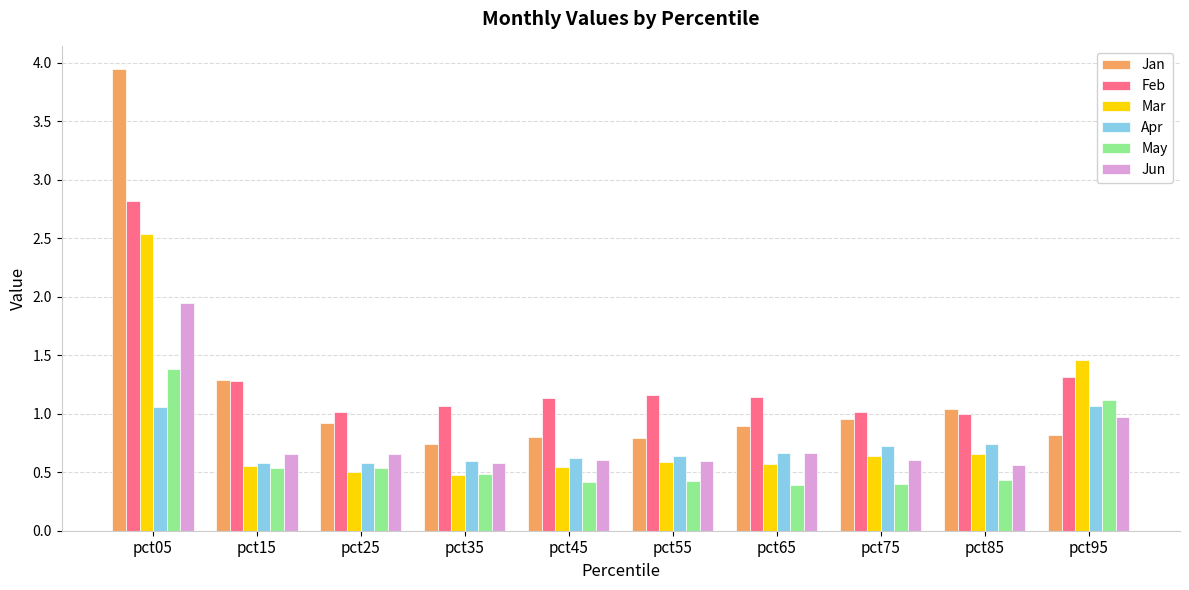

The value of Mar at pct65 is 0.6. True or false?

True